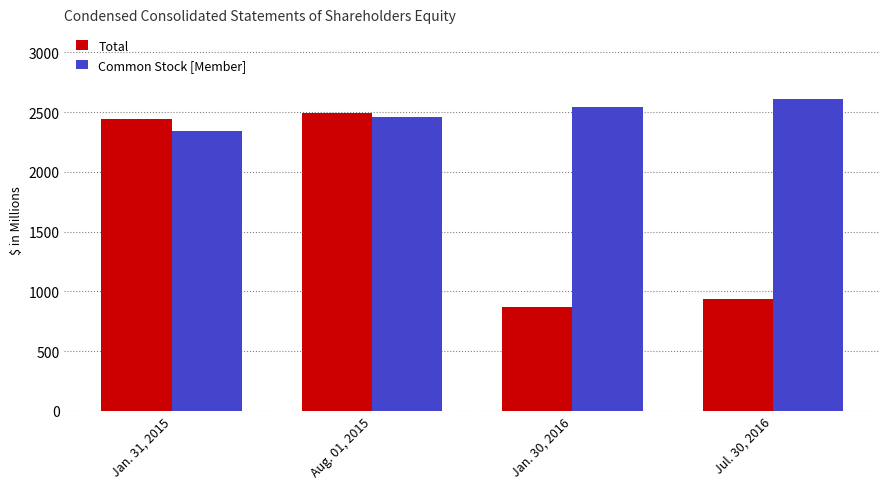

What is the difference between the highest and lowest values at Jan. 31, 2015?

102